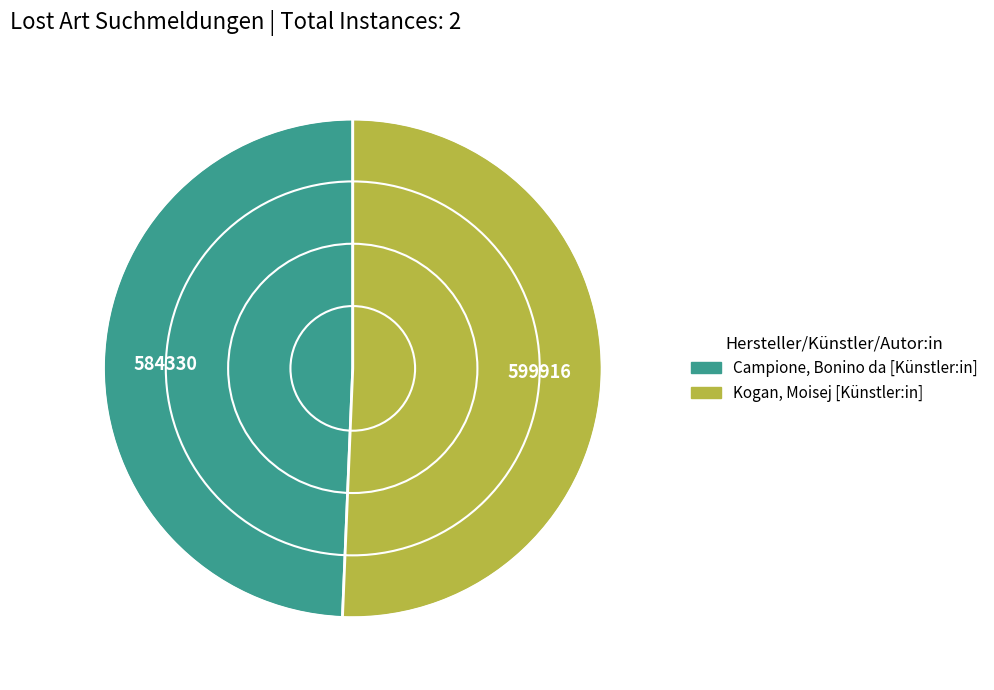

Which slice represents more than half of the pie?

Kogan, Moisej [Künstler:in]